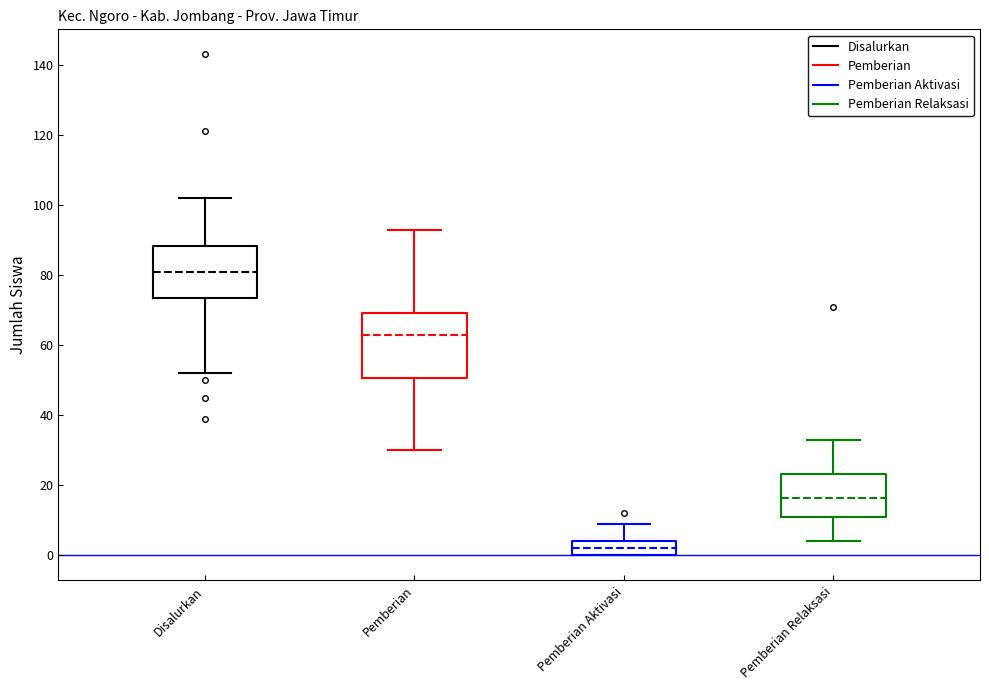

Reading left to right, transcribe this box plot: for each box, give where its median line is, the range the box spans, and where its two whiskers end, as read against the y-axis. The values are not printed on the chart, so give them approximately, as read against the axis.

Disalurkan: median 82, box 74 to 88, whiskers 52 to 102
Pemberian: median 64, box 50 to 70, whiskers 30 to 94
Pemberian Aktivasi: median 2, box 0 to 4, whiskers 0 to 10
Pemberian Relaksasi: median 16, box 12 to 24, whiskers 4 to 34